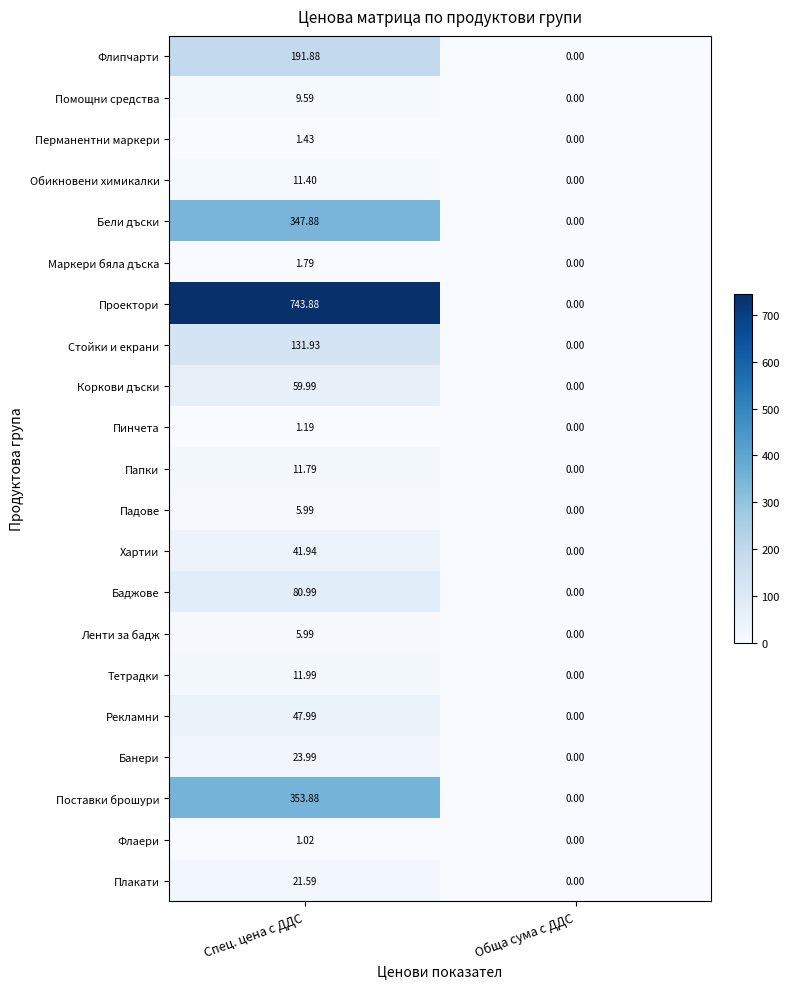

Which label corresponds to the smallest value in the chart?

Обща сума с ДДС